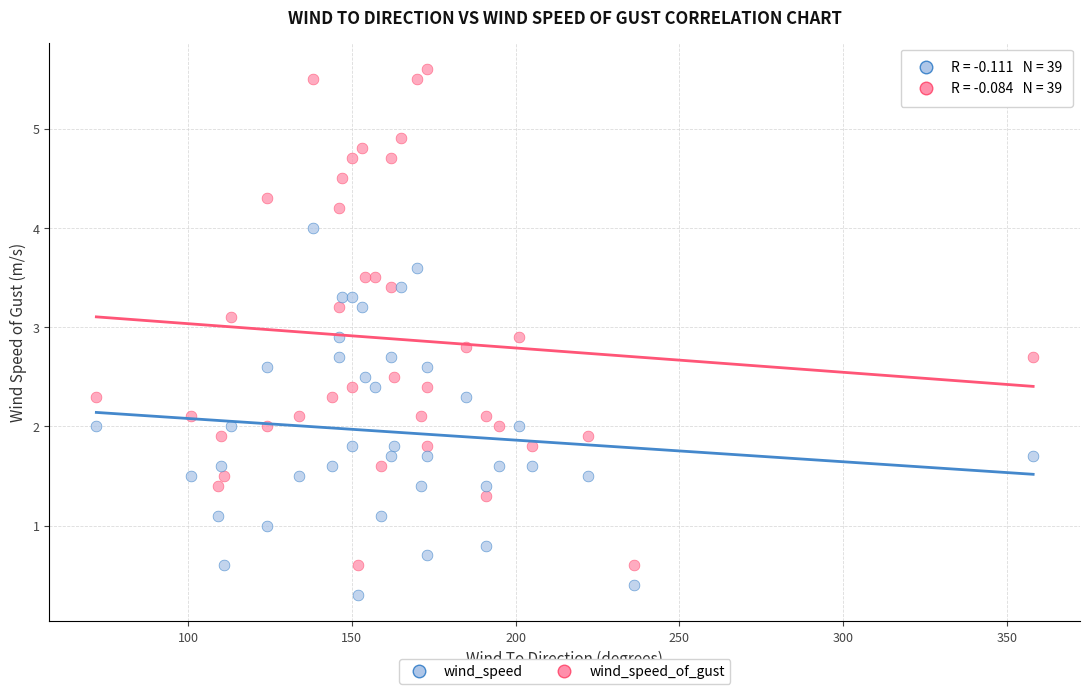

Which series contains the lowest Y value?

wind_speed